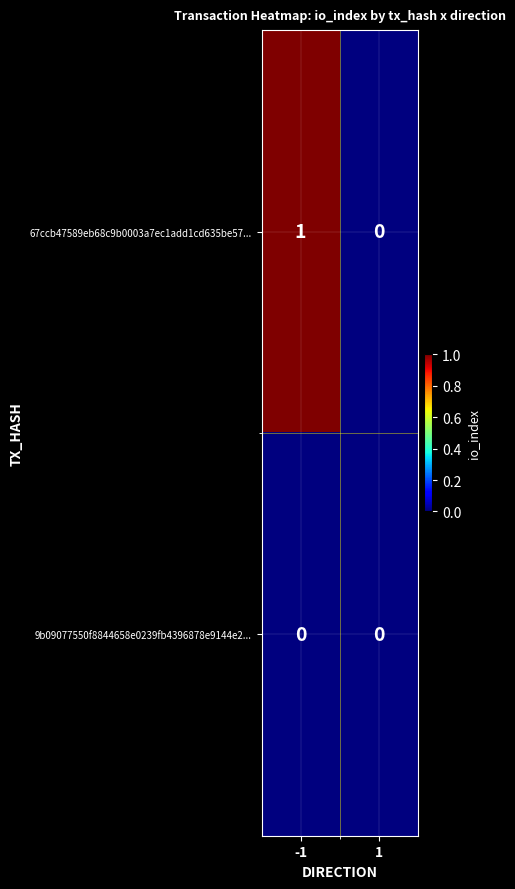

Rank the series by their average value, from highest to lowest.

67ccb47589eb68c9b0003a7ec1add1cd635be57..., 9b09077550f8844658e0239fb4396878e9144e2...